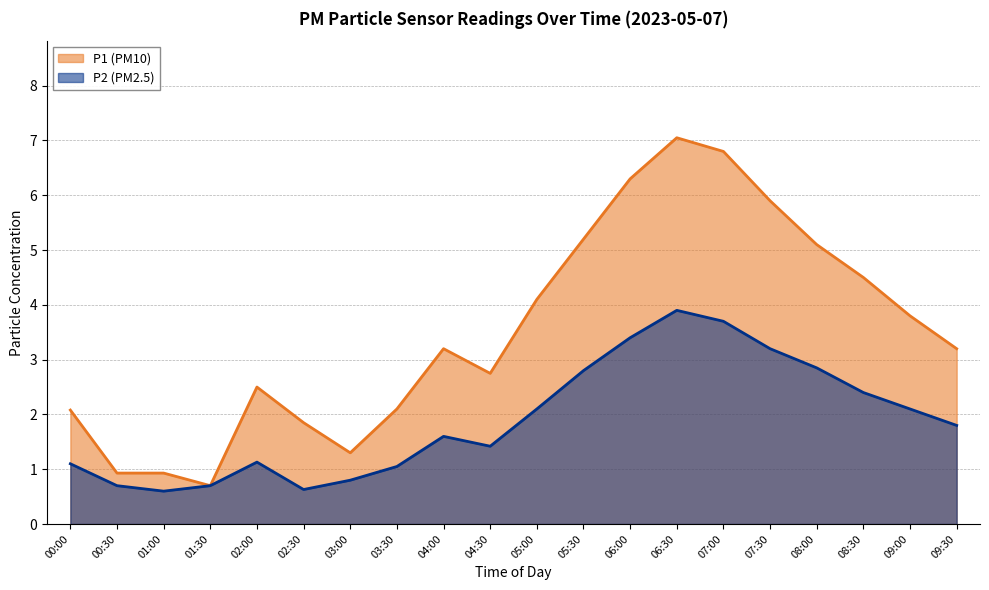

What is the difference between the highest and lowest values at 07:00?

3.1